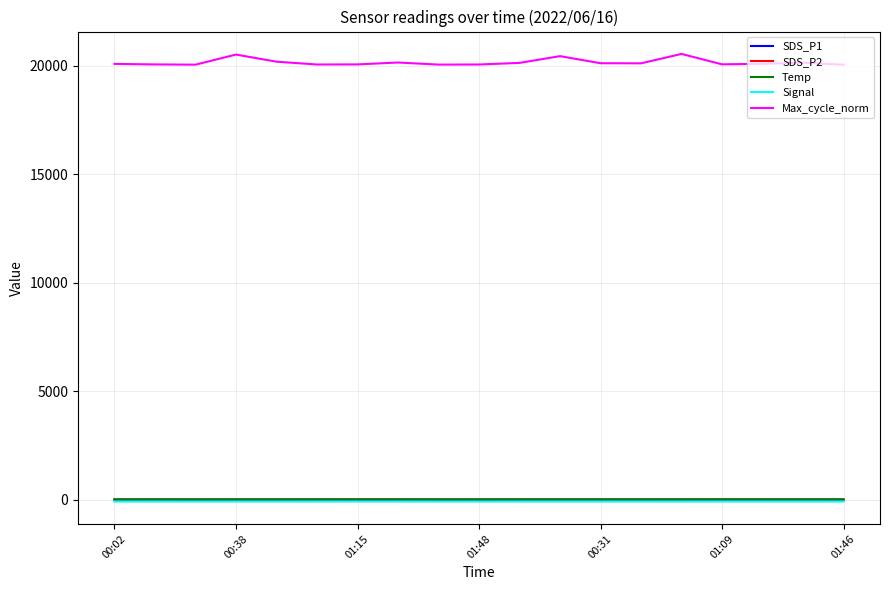

Which series has the widest spread of values?

Max_cycle_norm